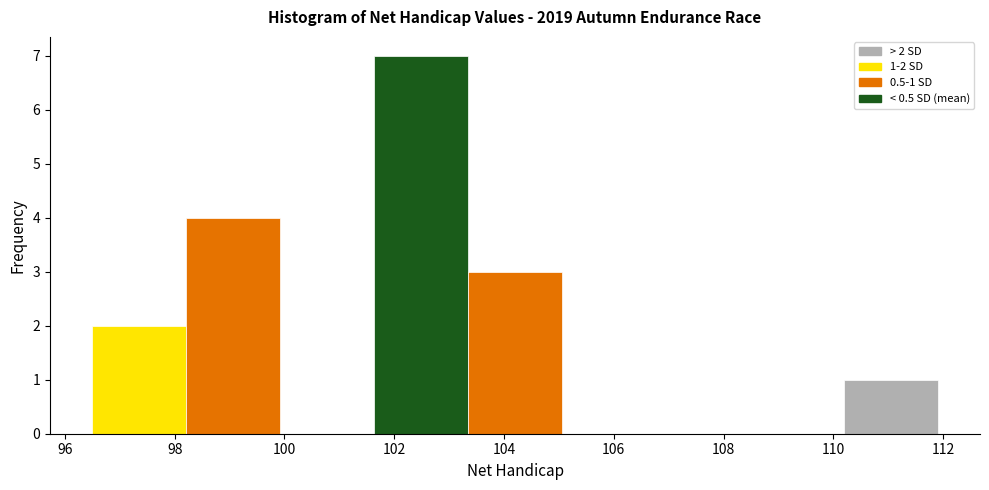

Which range on the x-axis has the tallest bar?

101.6 to 103.4